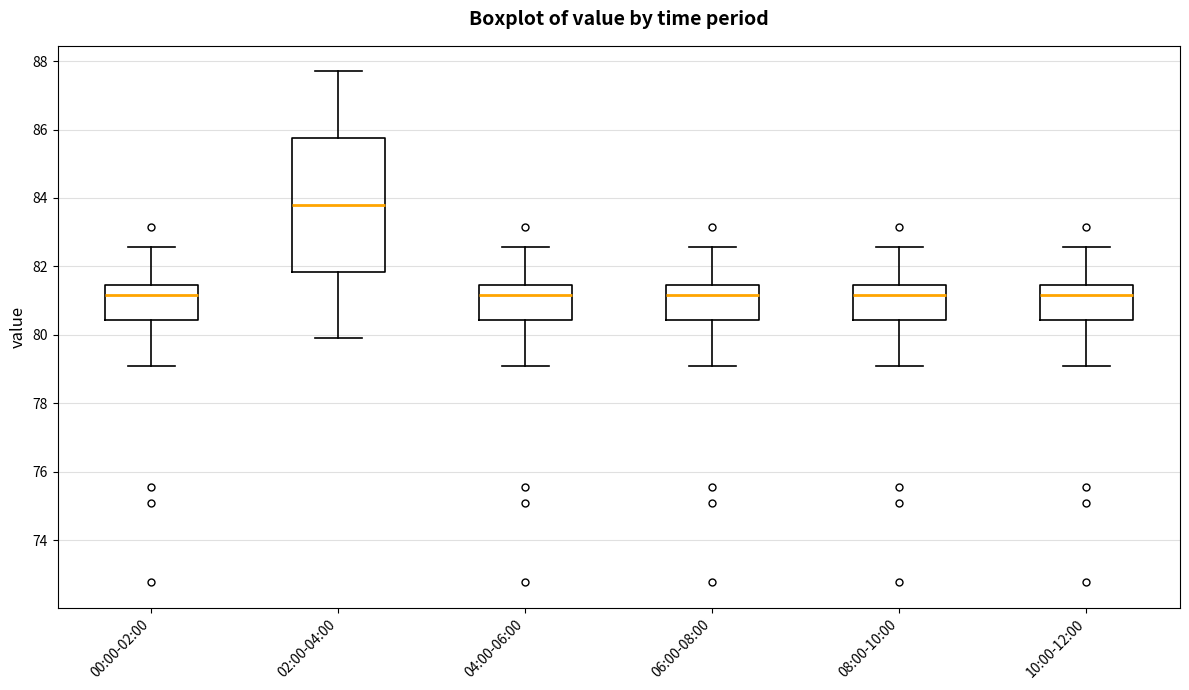

Reading left to right, transcribe this box plot: for each box, give where its median line is, the range the box spans, and where its two whiskers end, as read against the y-axis. The values are not printed on the chart, so give them approximately, as read against the axis.

00:00-02:00: median 81.2, box 80.4 to 81.4, whiskers 79.0 to 82.6
02:00-04:00: median 83.8, box 81.8 to 85.8, whiskers 80.0 to 87.8
04:00-06:00: median 81.2, box 80.4 to 81.4, whiskers 79.0 to 82.6
06:00-08:00: median 81.2, box 80.4 to 81.4, whiskers 79.0 to 82.6
08:00-10:00: median 81.2, box 80.4 to 81.4, whiskers 79.0 to 82.6
10:00-12:00: median 81.2, box 80.4 to 81.4, whiskers 79.0 to 82.6